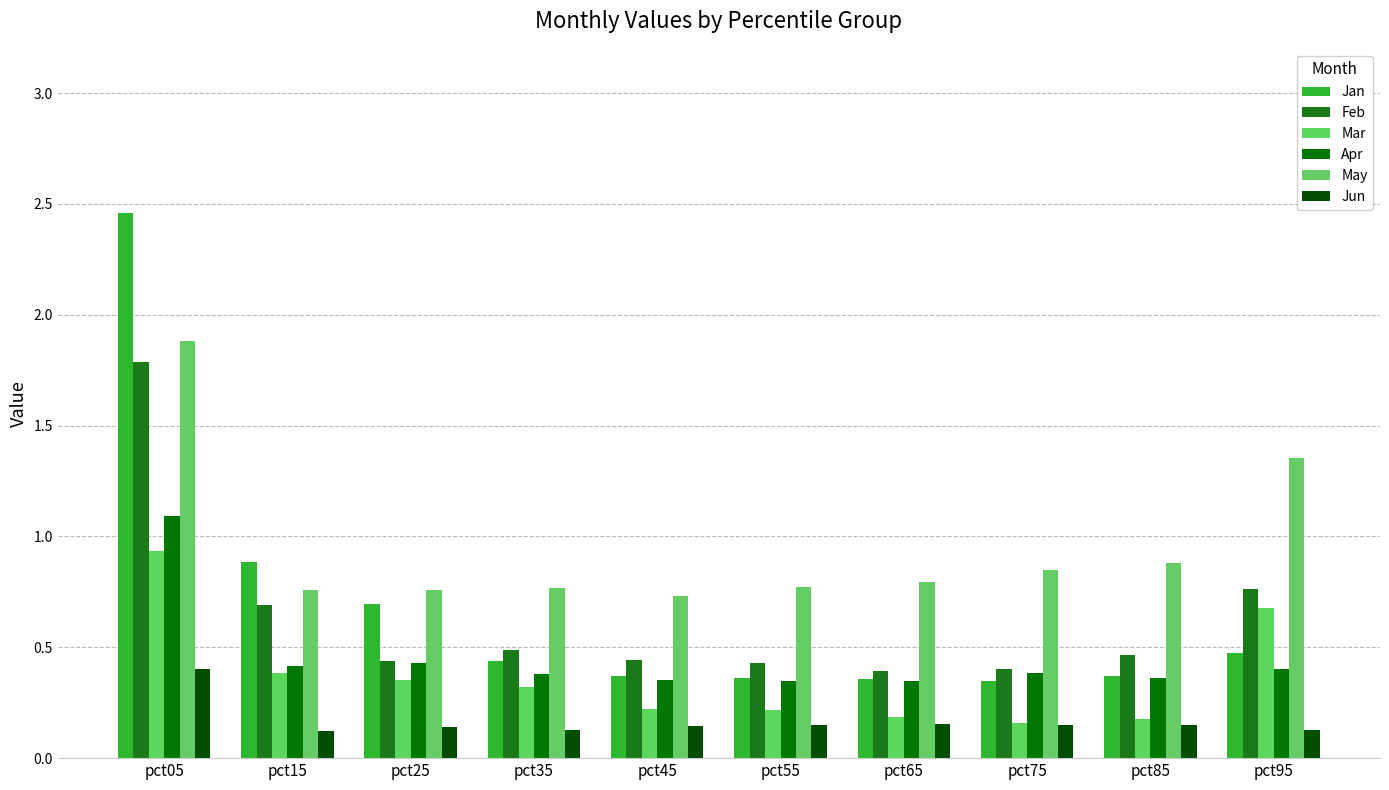

At how many categories does at least one series exceed 0?

10